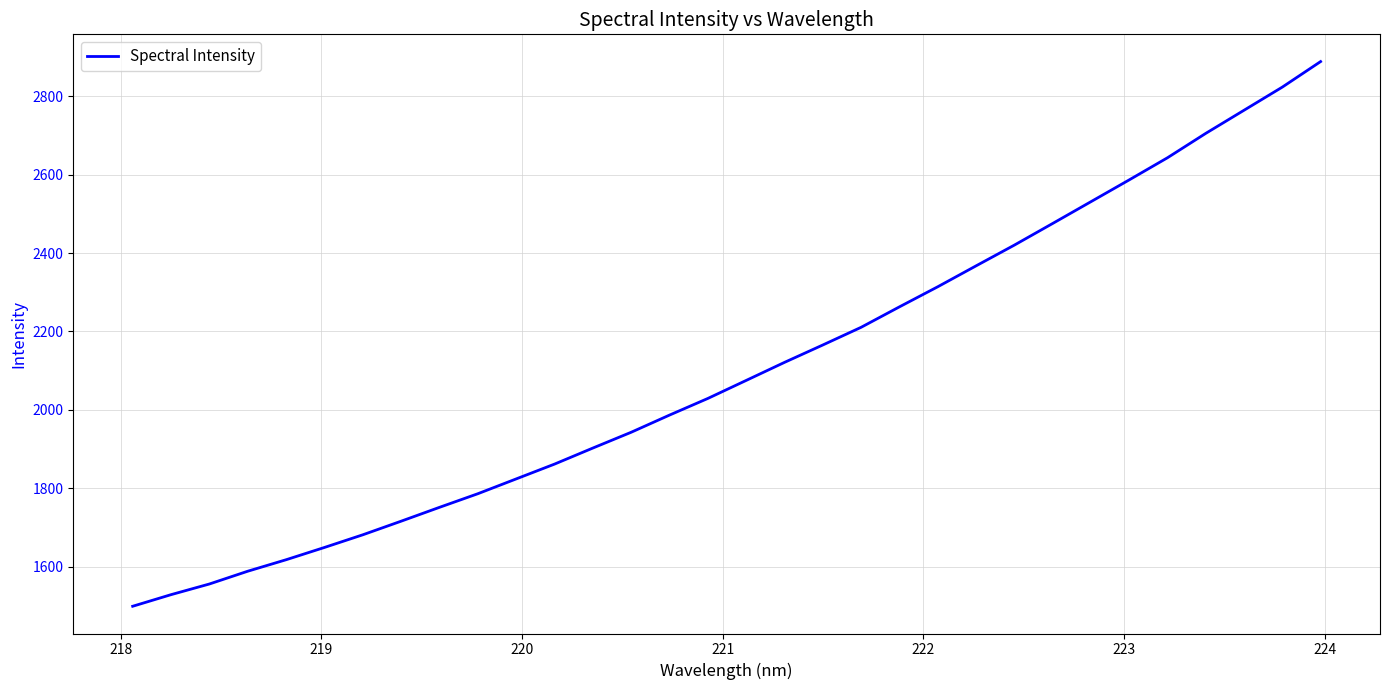

What is the smallest value displayed?

1498.9